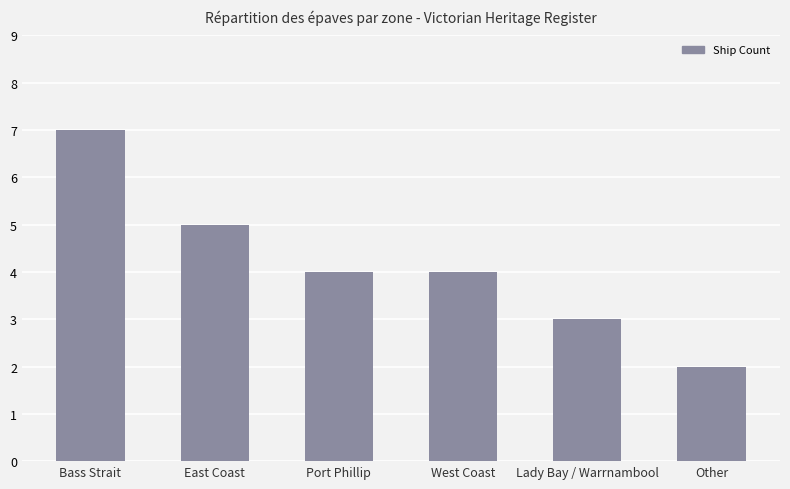

What is the difference between the maximum and minimum values?

5